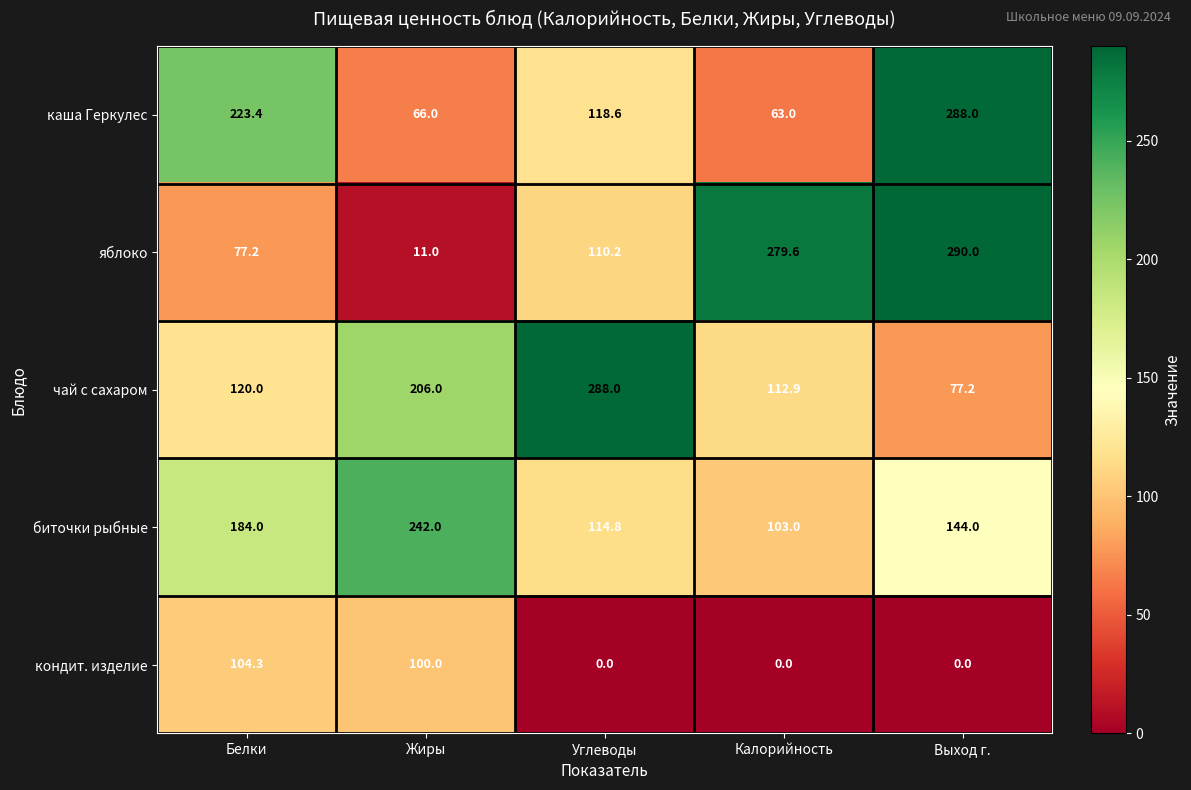

Which series has the largest range (max minus min)?

яблоко